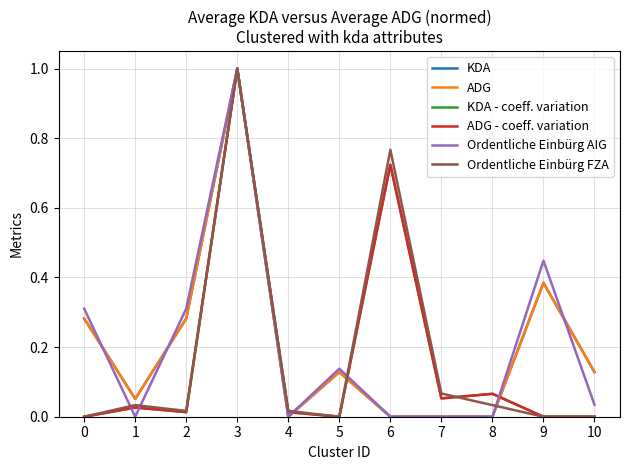

At how many categories does at least one series exceed 0?

11